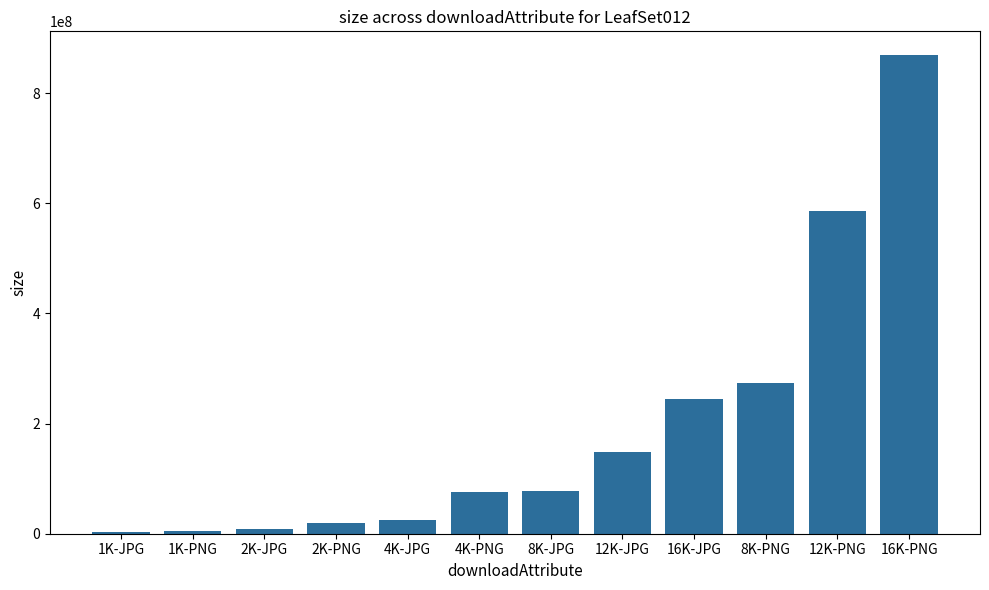

What is the greatest value displayed?

868560907